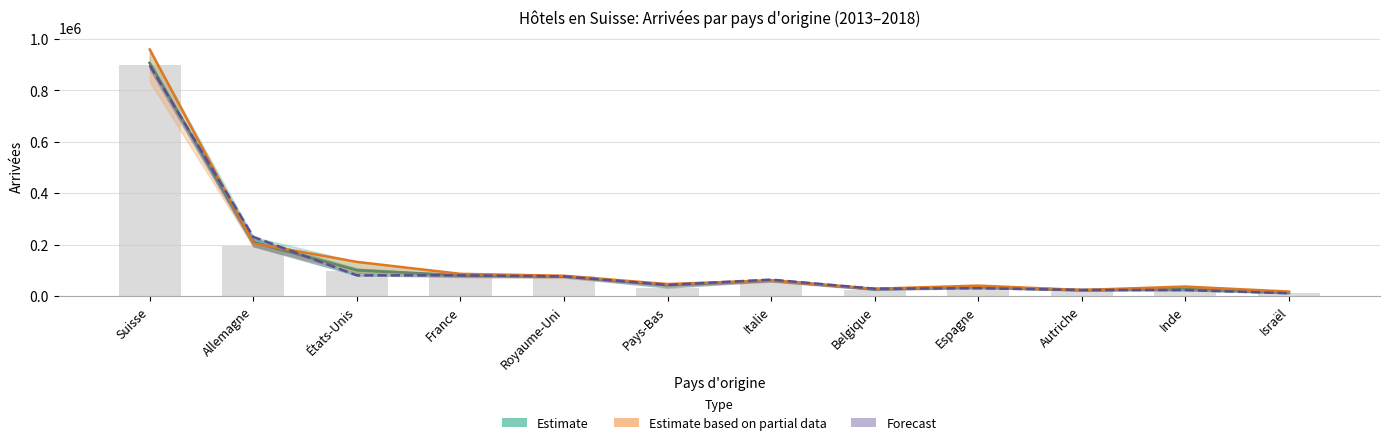

Which series has the largest range (max minus min)?

Estimate based on partial data (2018)